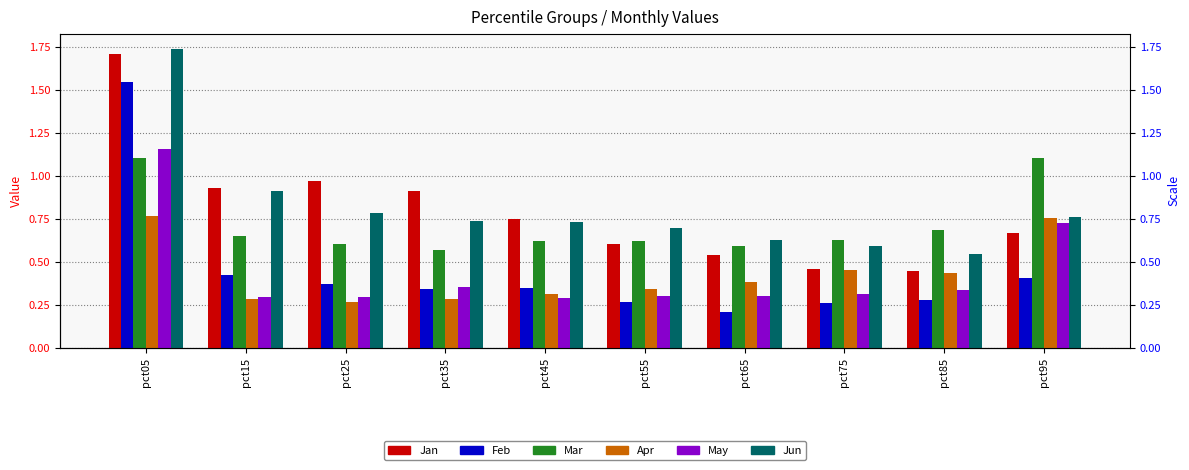

What is the total value across all series at pct65?

2.7